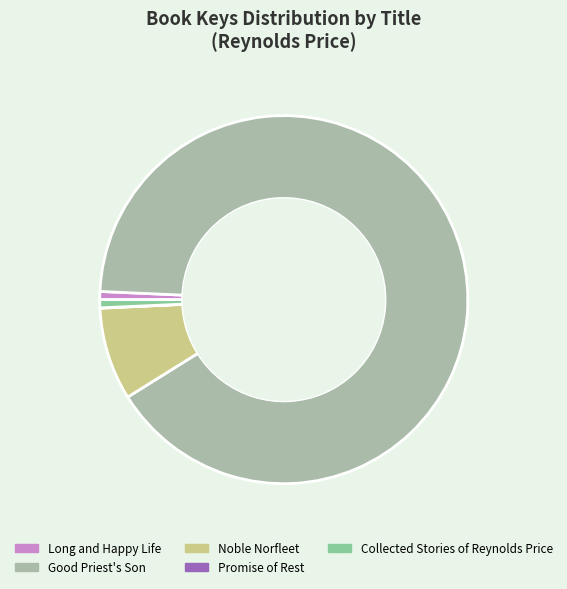

Combined, do Long and Happy Life and Noble Norfleet account for over 50%?

No